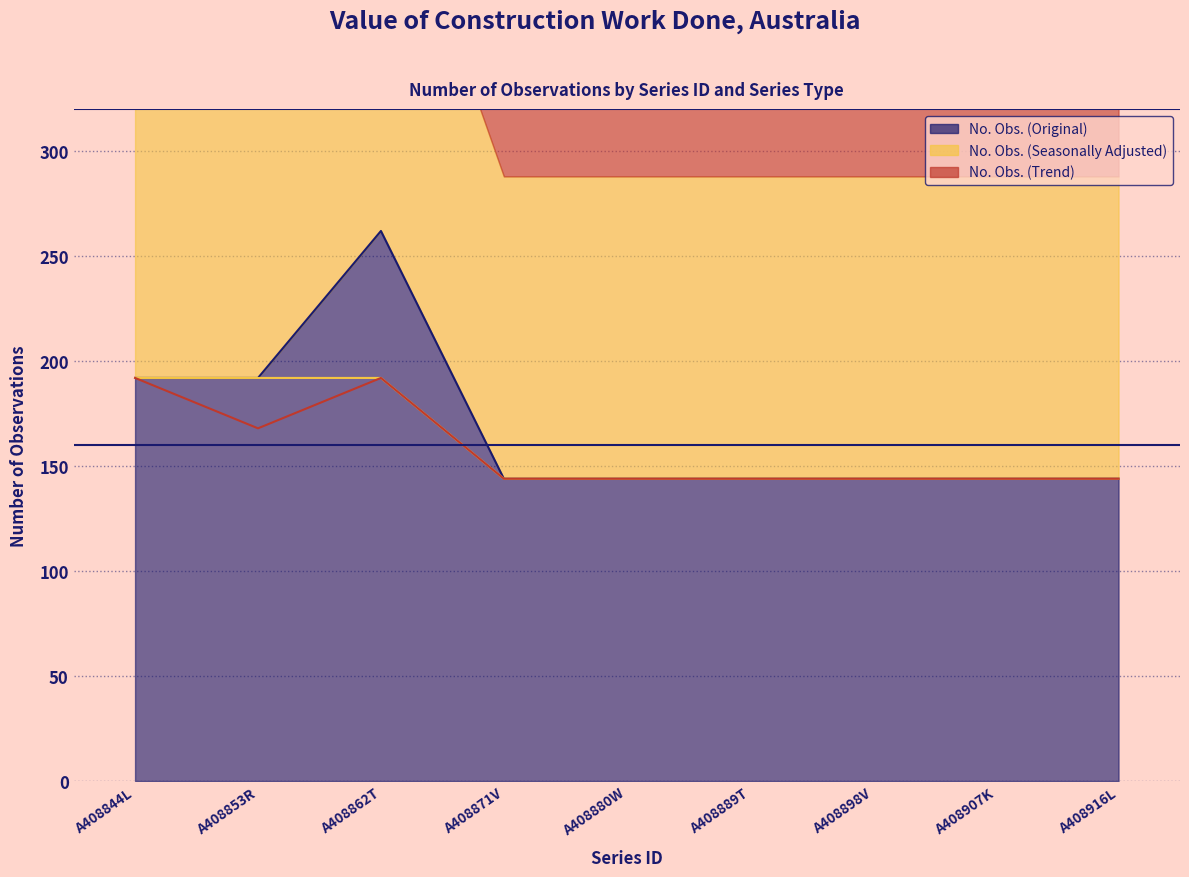

Reading right to left, list all the values displayed in this chart.

No. Obs. (Original): 144	144	144	144	144	144	262	192	192
No. Obs. (Seasonally Adjusted): 144	144	144	144	144	144	192	192	192
No. Obs. (Trend): 144	144	144	144	144	144	192	168	192